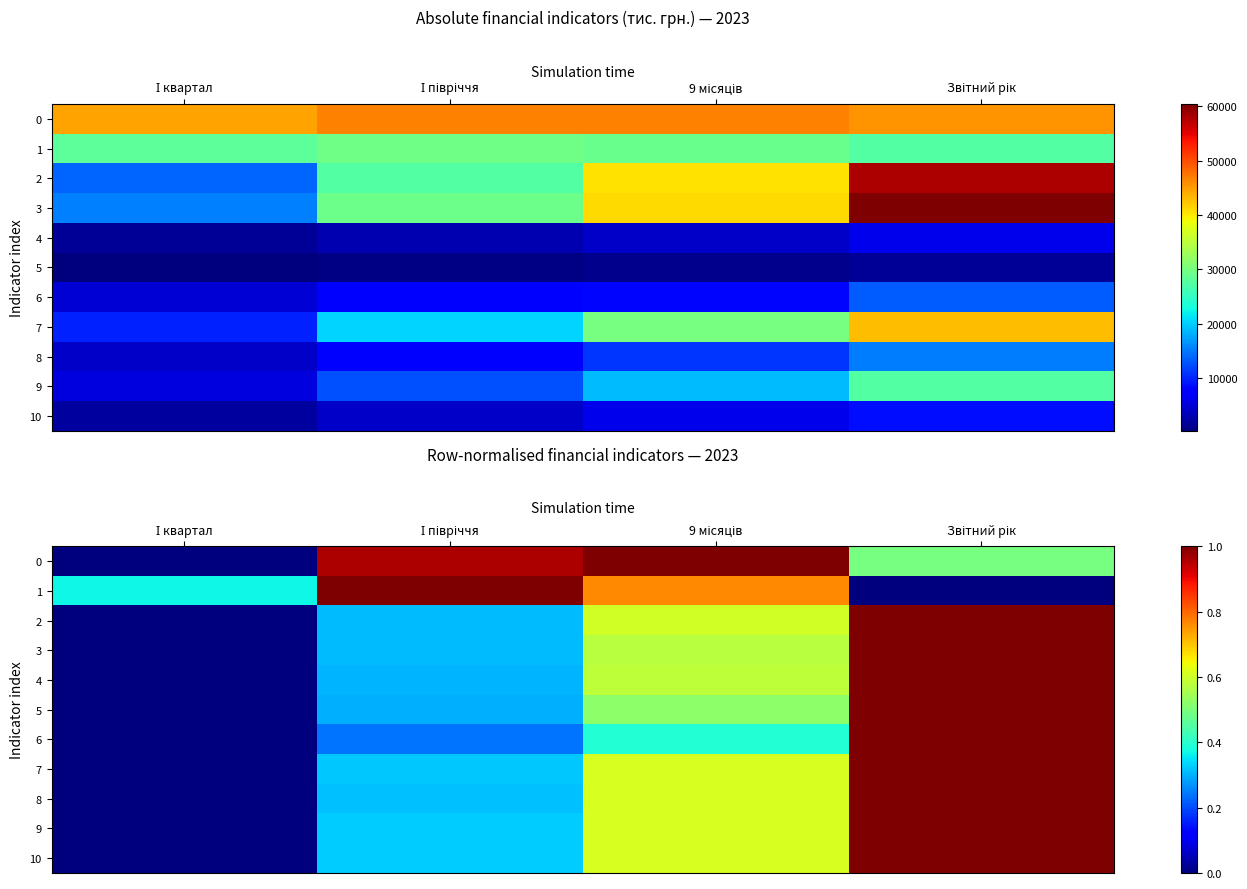

Is it true that 4 equals 1.0 at Звітний рік?

True